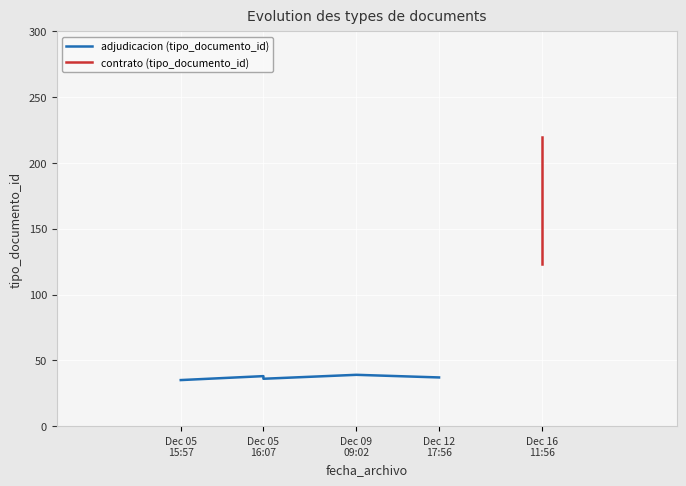

What is the ratio of the value at Dec 05 16:07 to the value at Dec 09 09:02?

1.0